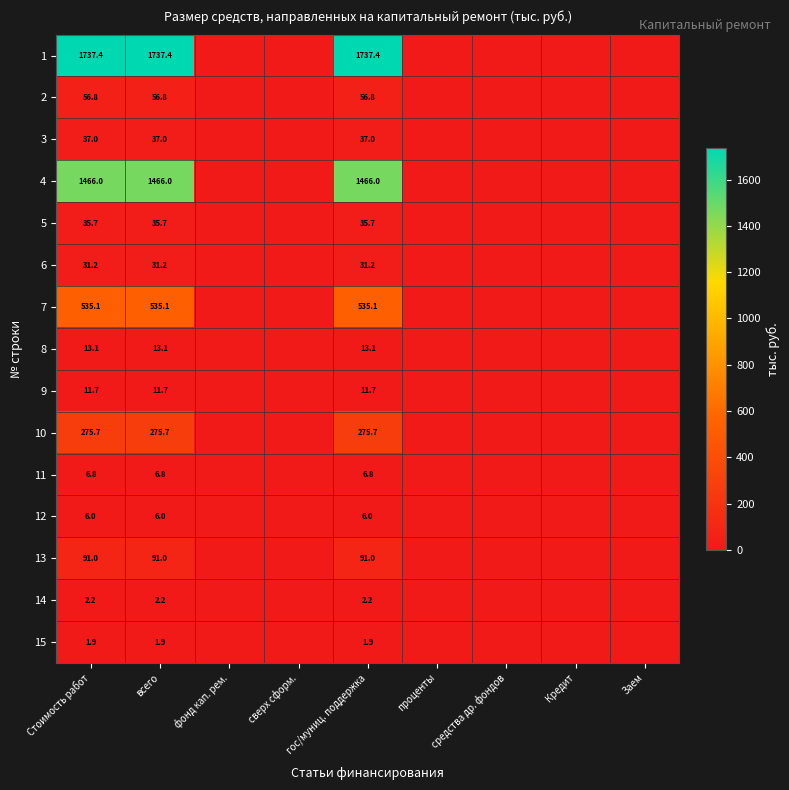

How many series are shown in this chart?

15